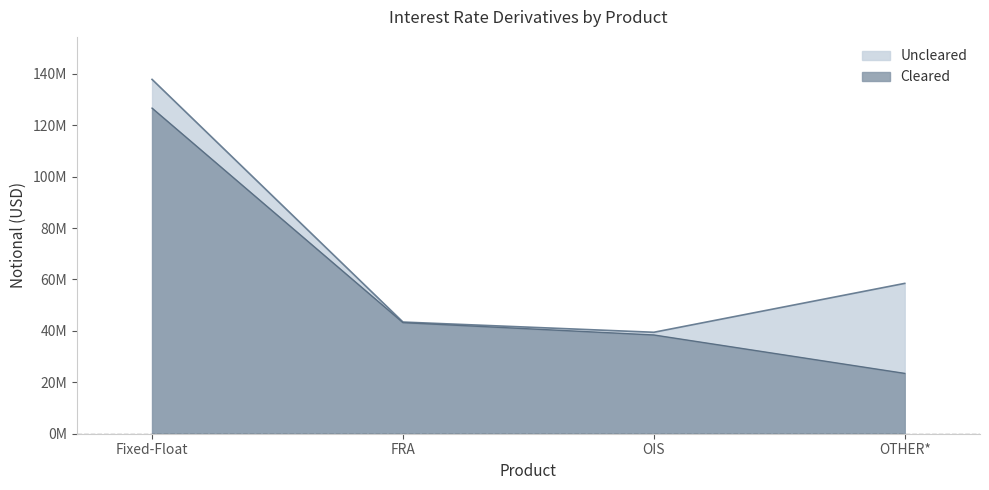

At which label is the value closest to 75050882?

FRA